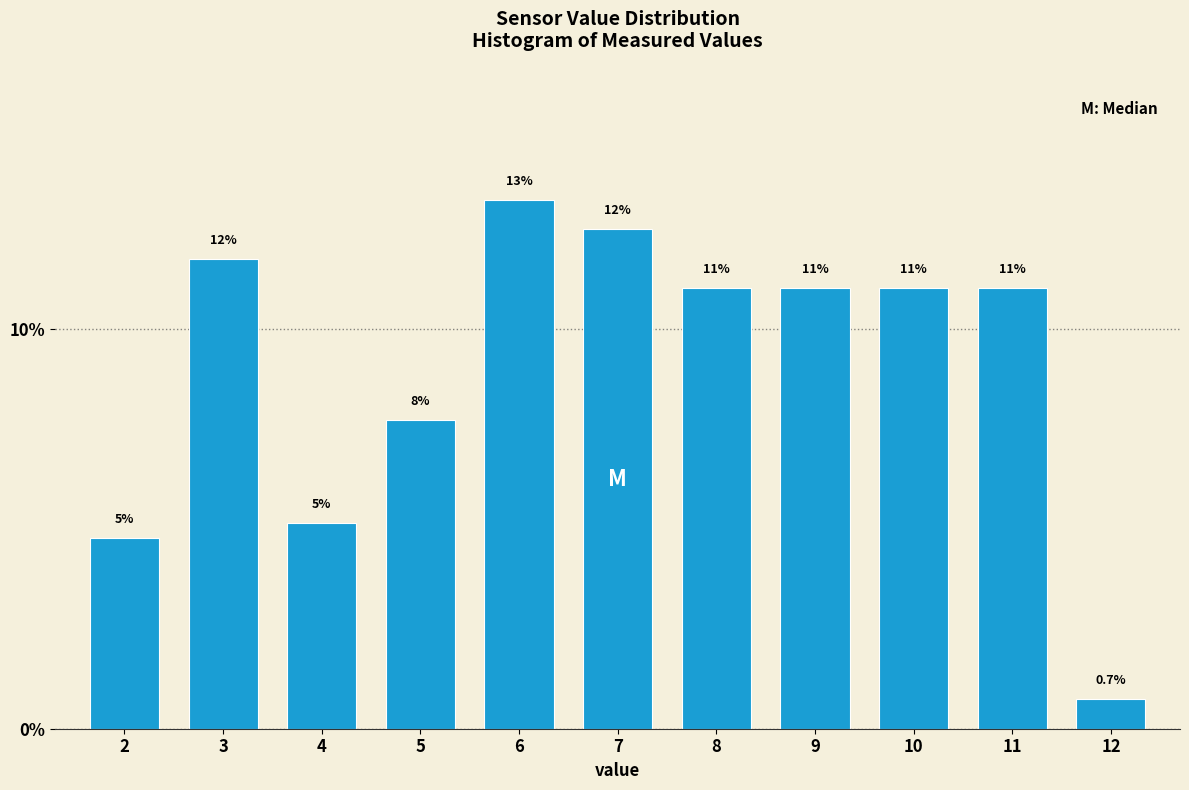

How many bars are there in total?

11